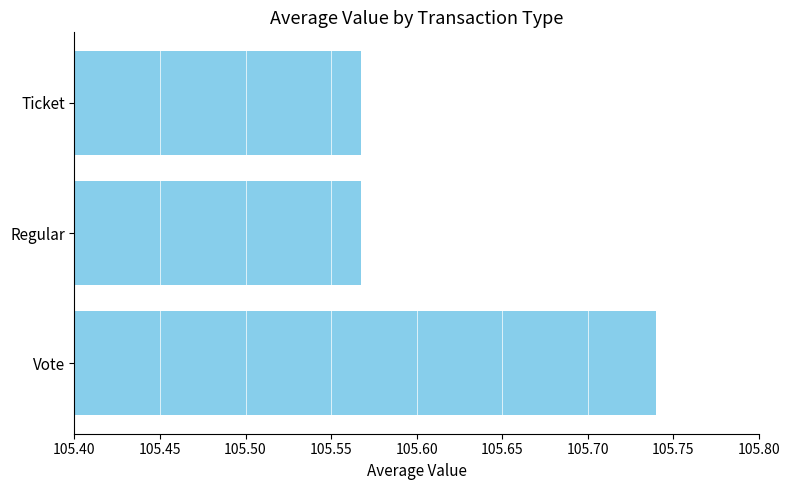

The value at Vote is 174.2. True or false?

False